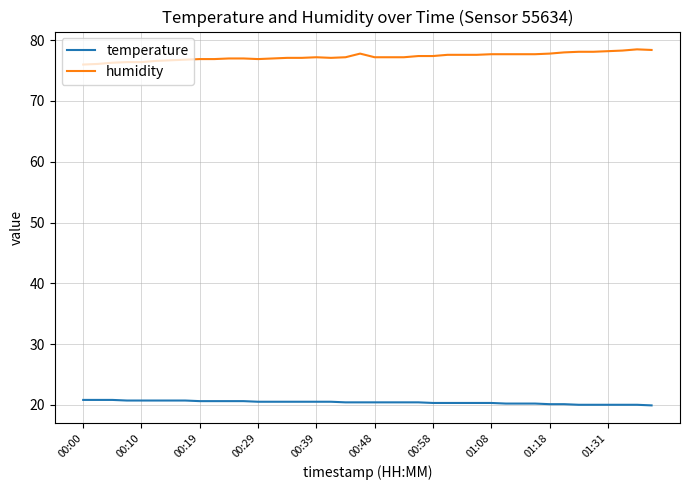

What is the smallest value displayed?

19.9